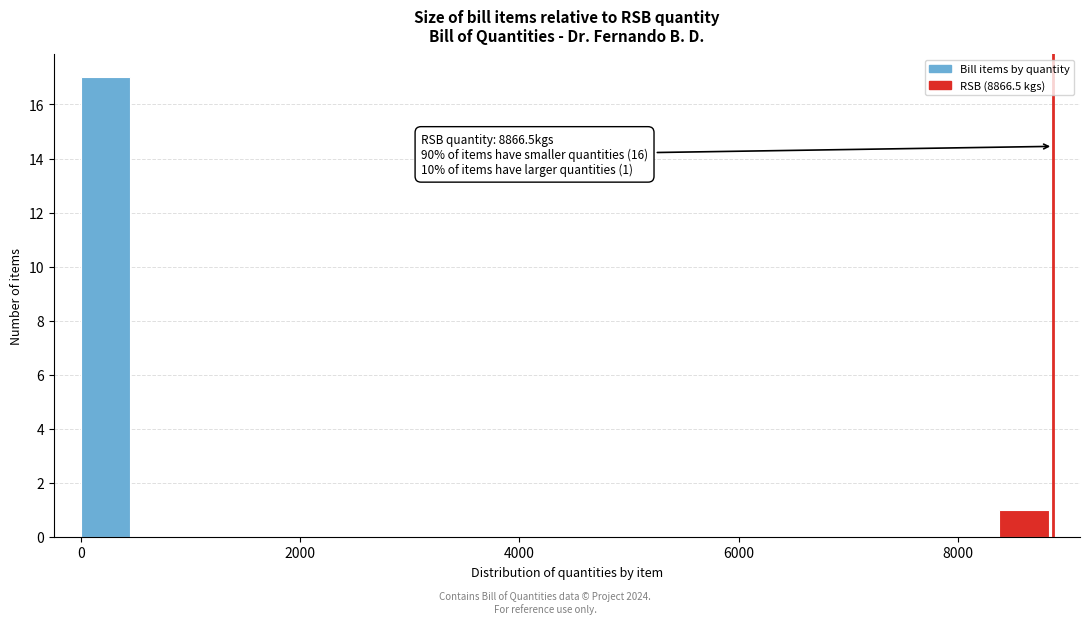

Read against the x-axis, roughly where is the centre of the tallest bar?

200